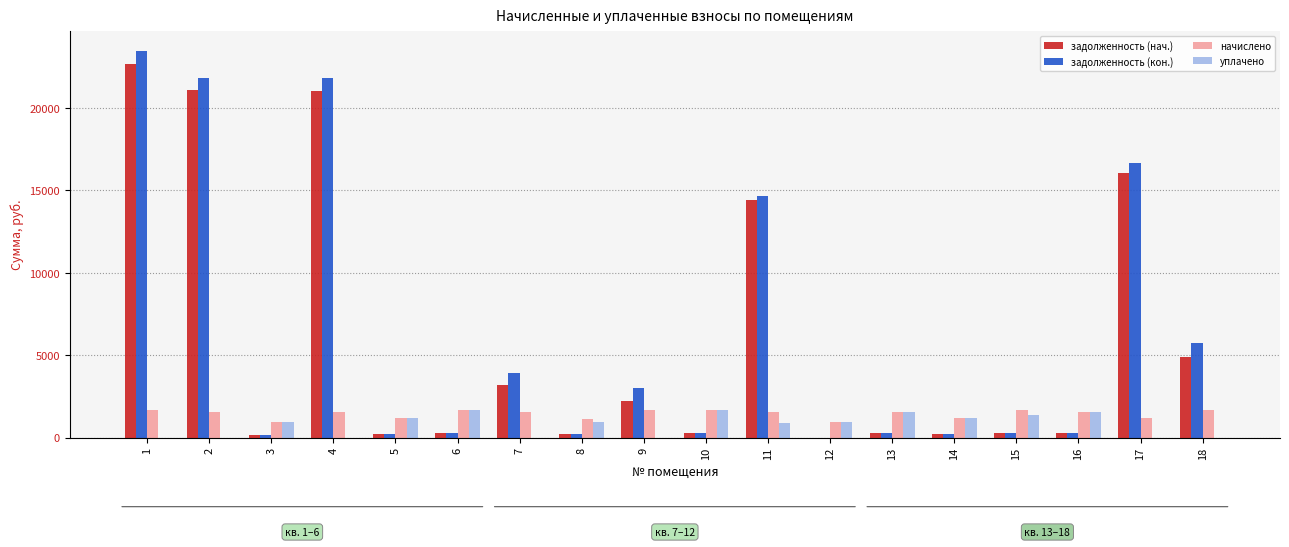

How many series are shown in this chart?

4